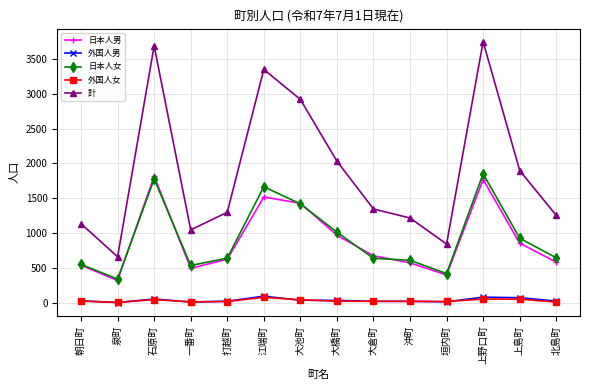

Which series has the largest total across all categories?

計